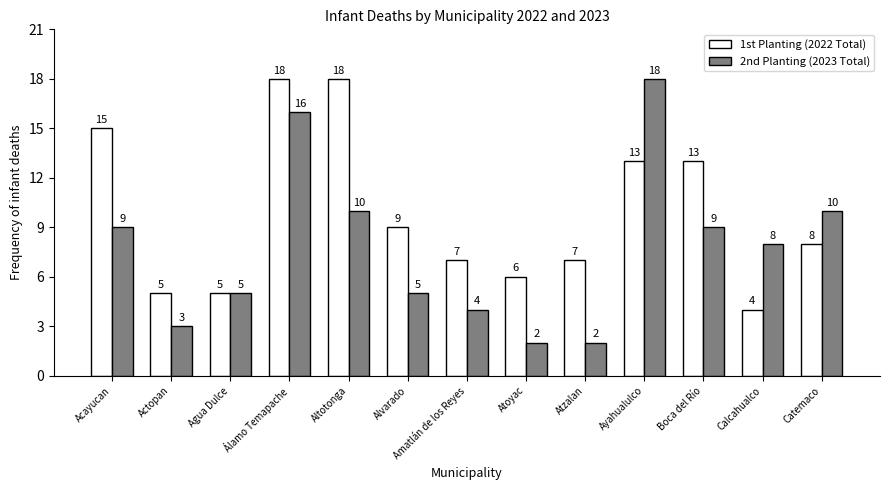

At which label does 2nd Planting (2023 Total) first exceed 8?

Acayucan